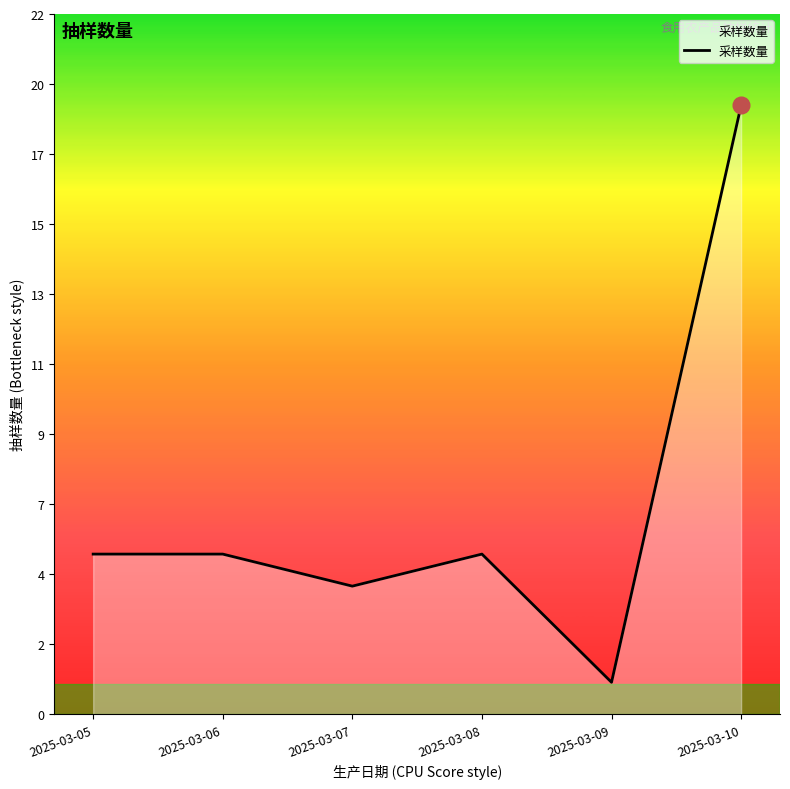

How many points are higher than both their immediate neighbors (excluding endpoints)?

1